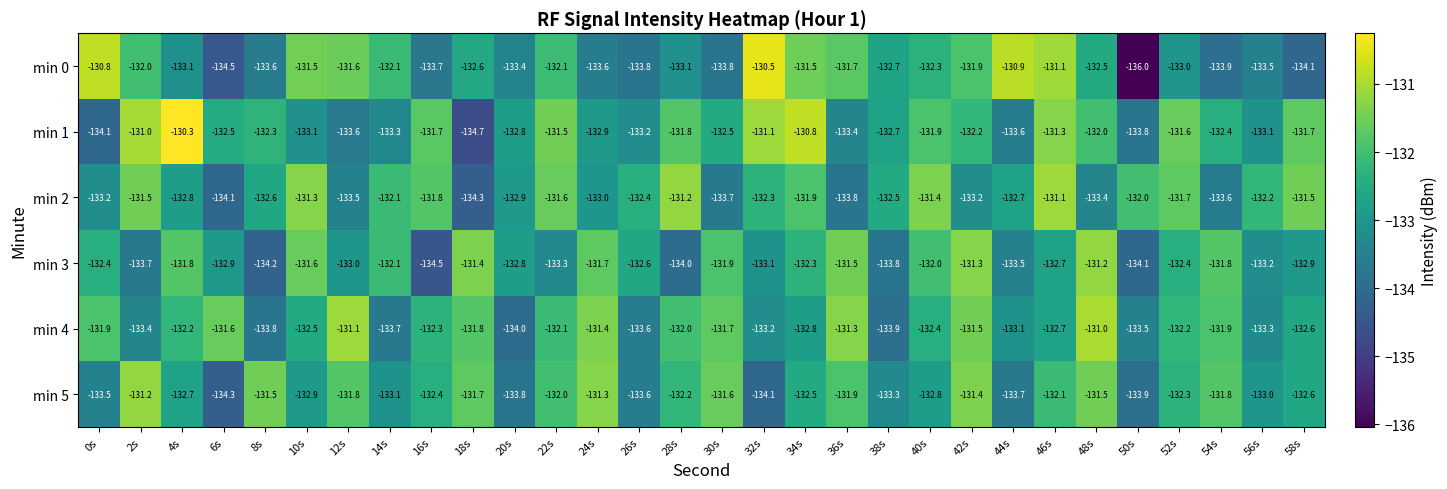

What is the approximate value of min 1 at 14s?

-133.3